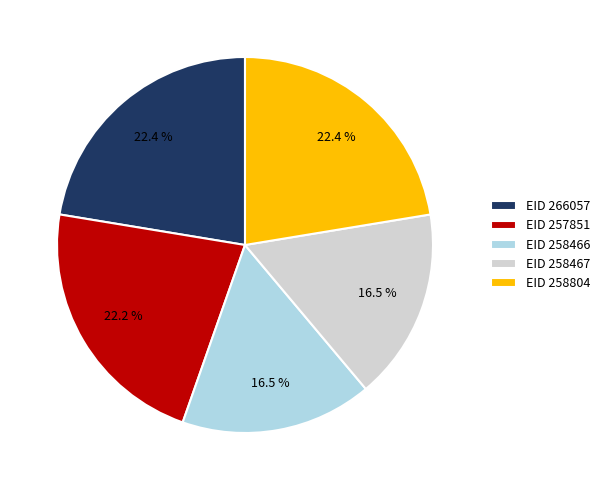

Does EID 258466 account for over 50% of the chart?

No